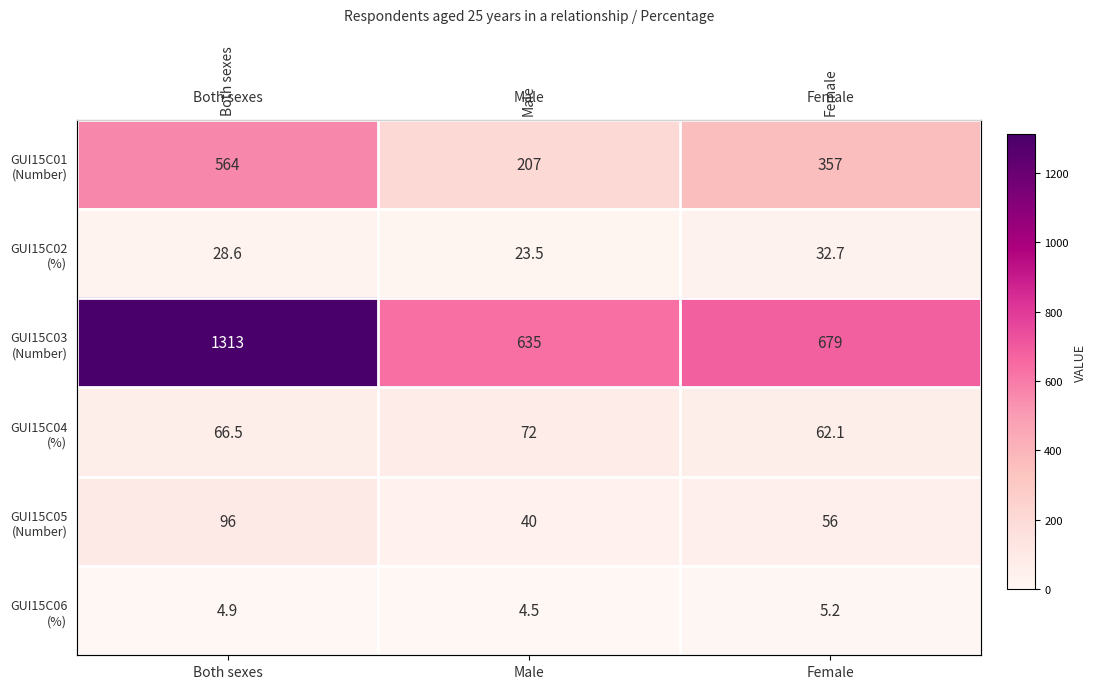

What is the difference between the highest and lowest values at Male?

630.5